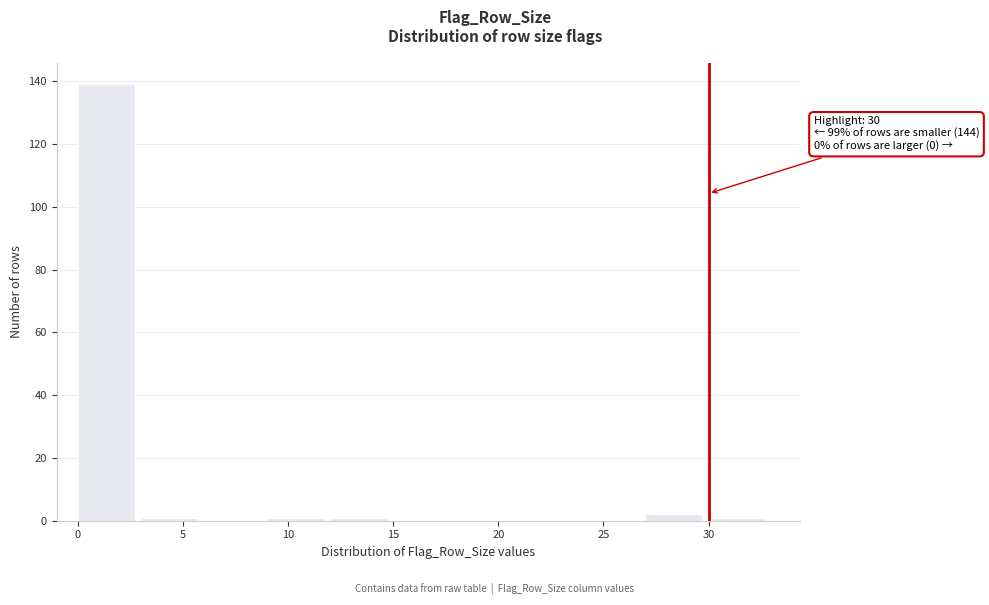

Over which range of the x-axis is the bar tallest?

0 to 3